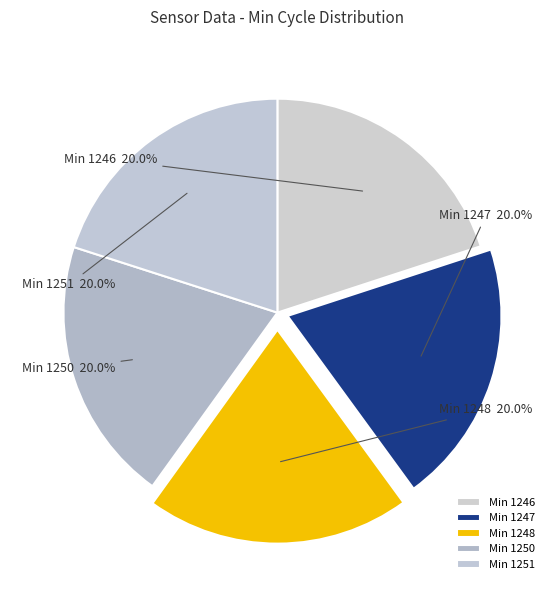

Approximately how many times larger is the value at Min 1246 compared to Min 1248?

1.0